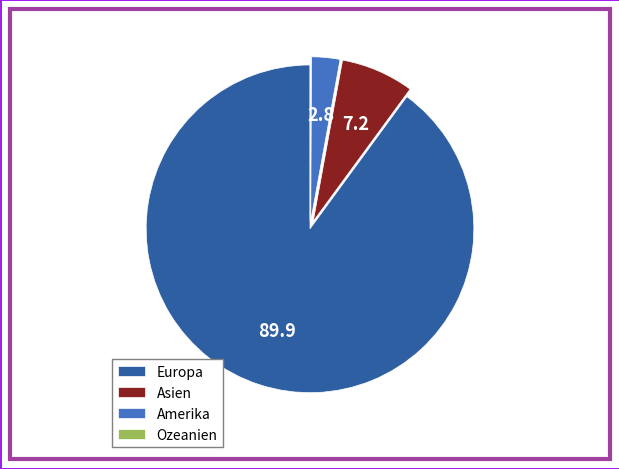

Which category has the biggest portion of the pie?

Europa